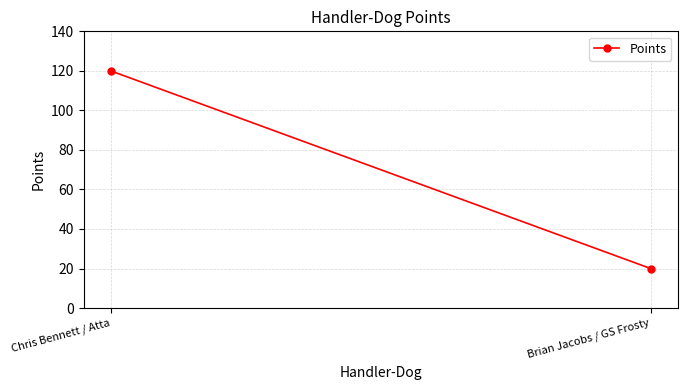

What is the change in value from Chris Bennett / Atta to Brian Jacobs / GS Frosty?

-100